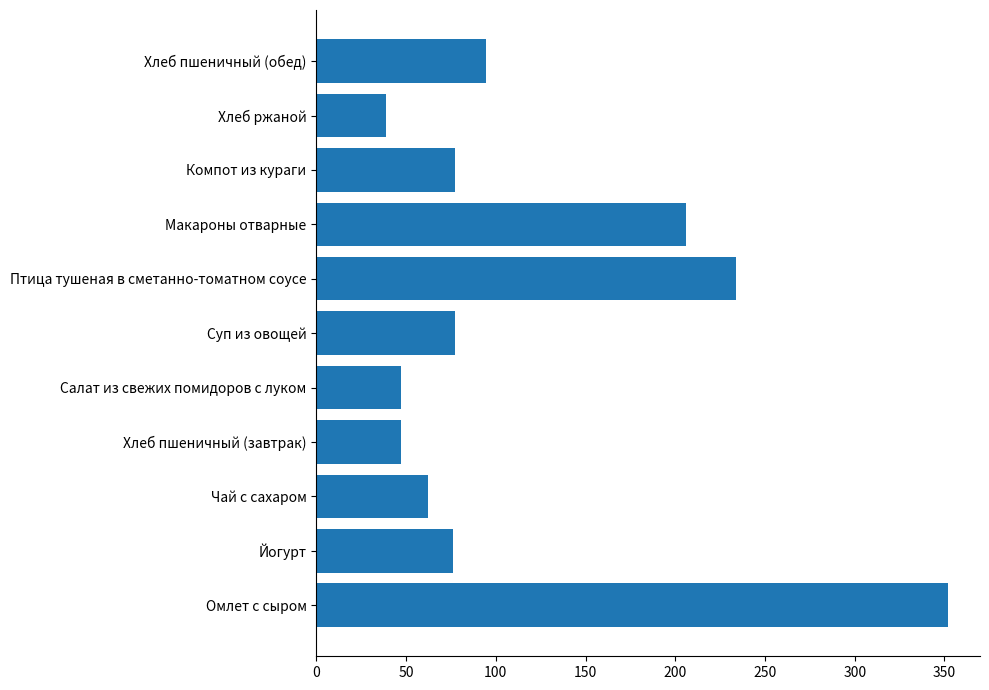

Are the bars horizontal?

Yes